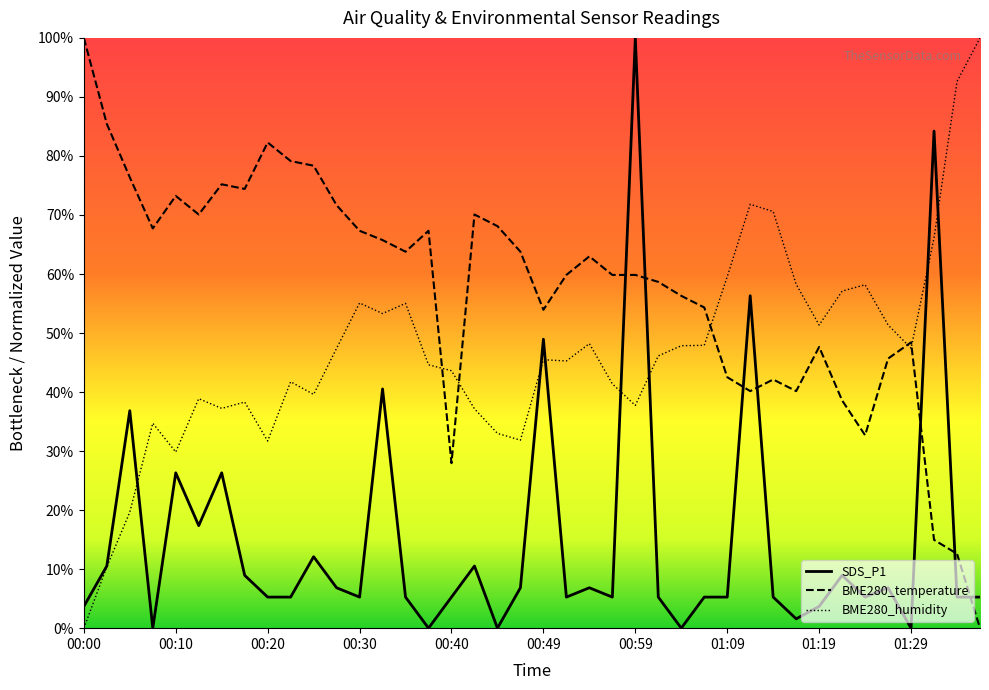

True or false: SDS_P1 has more than 0 interior local peaks.

True